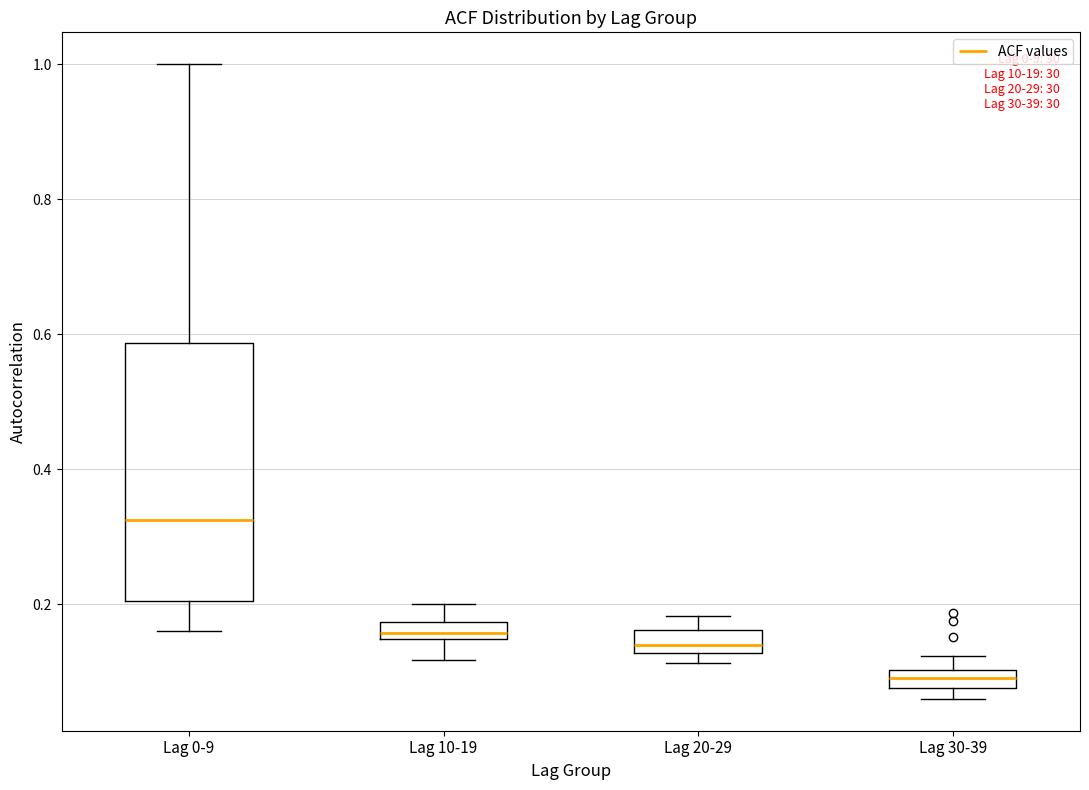

Which box's median line is the lowest?

Lag 30-39